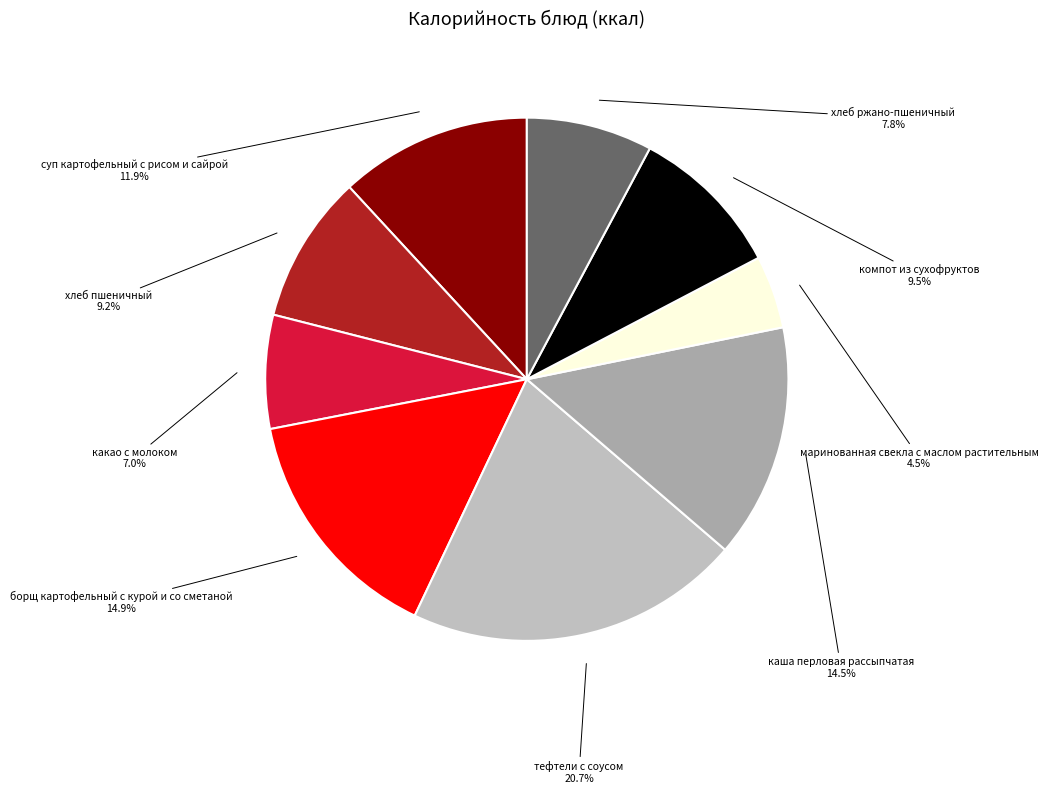

How many slices are in this pie chart?

9